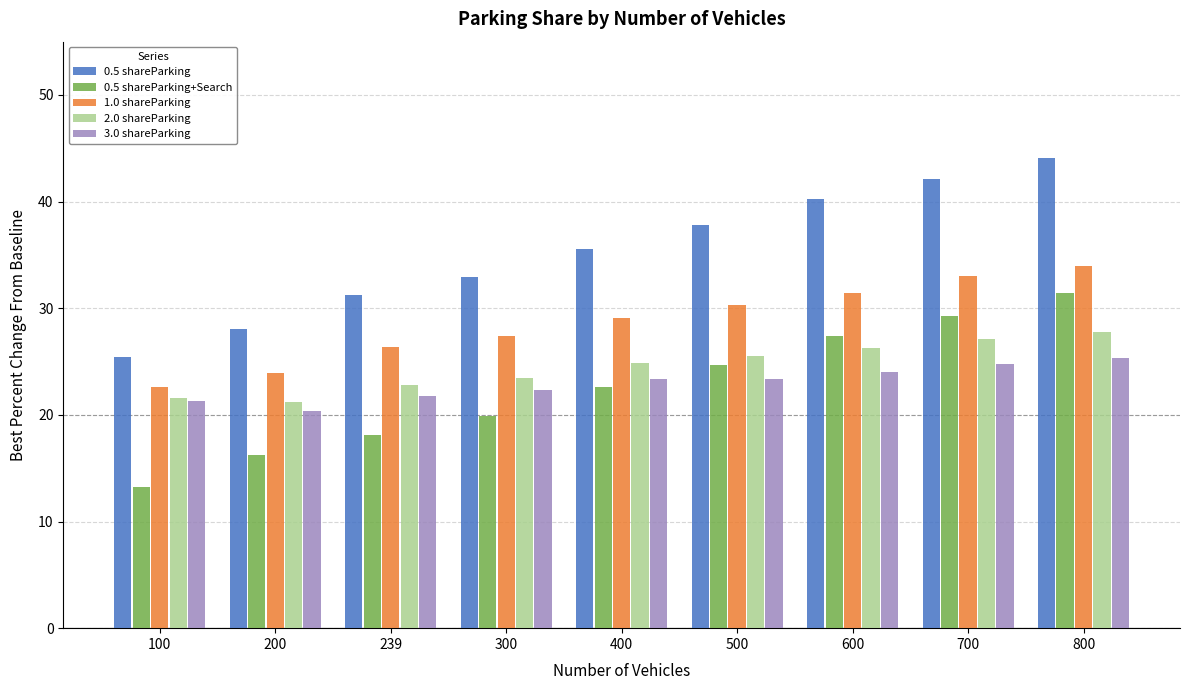

Count the number of categories in the chart.

9